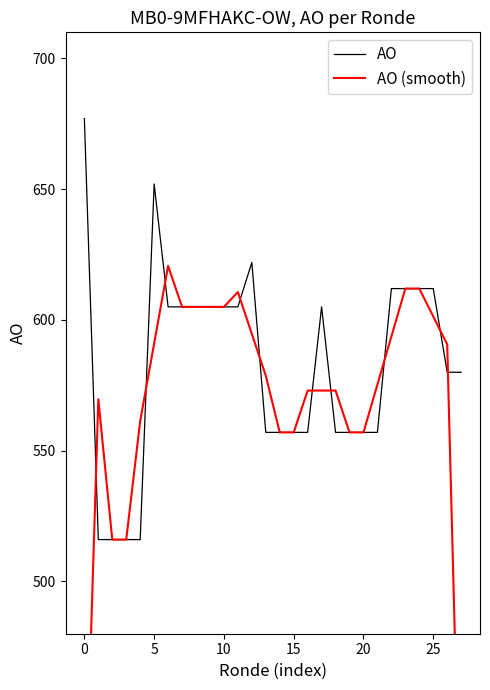

What is the average value of the AO (smooth) series?

567.7